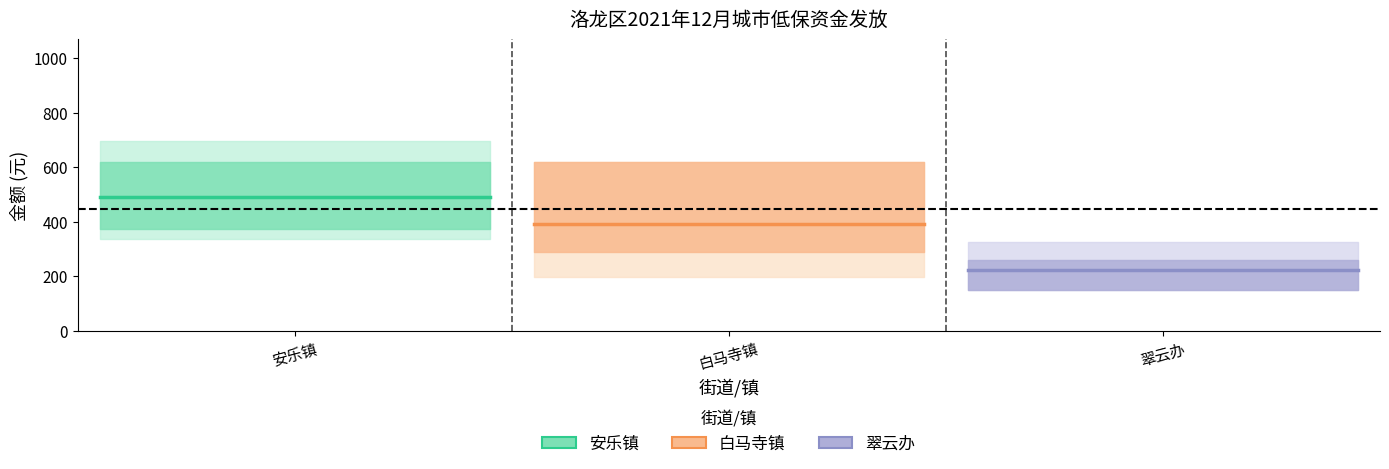

What are all the series names shown in the legend?

安乐镇, 白马寺镇, 翠云办